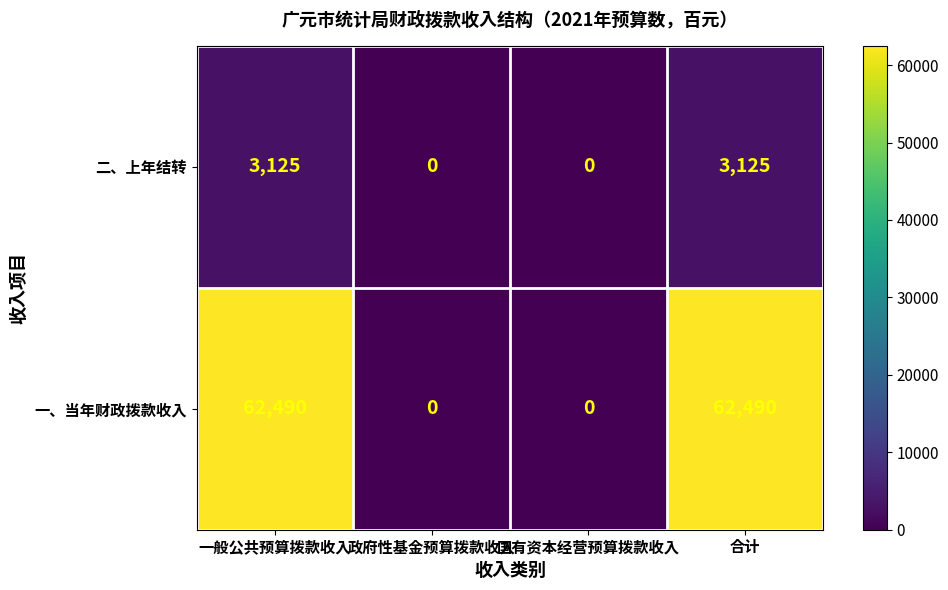

Is the value of 一、当年财政拨款收入 at 一般公共预算拨款收入 greater than the value of 二、上年结转 at 合计?

Yes